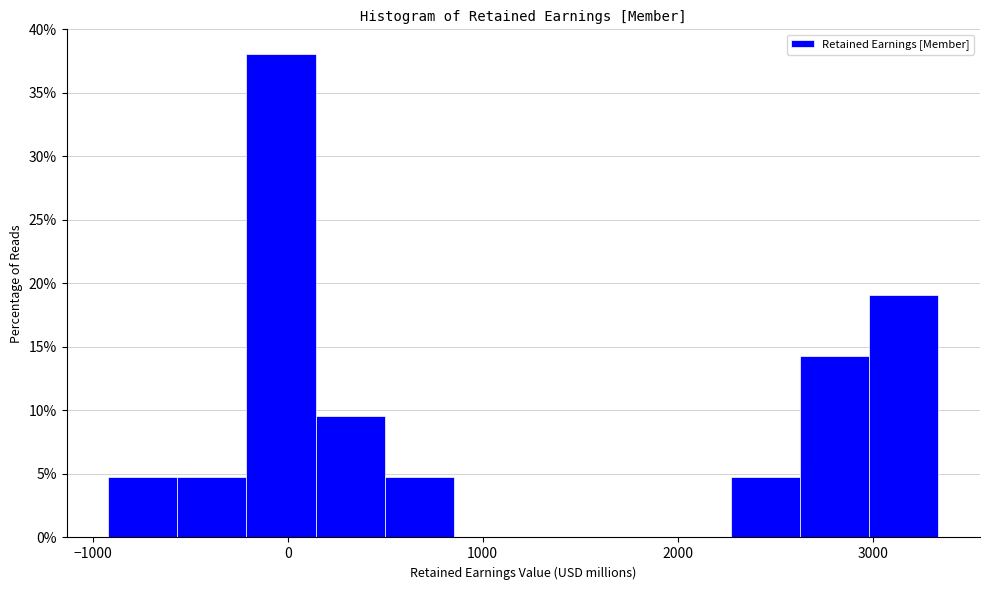

Around what value on the x-axis is the tallest bar? Give the approximate position of its centre, as read against the axis.

0